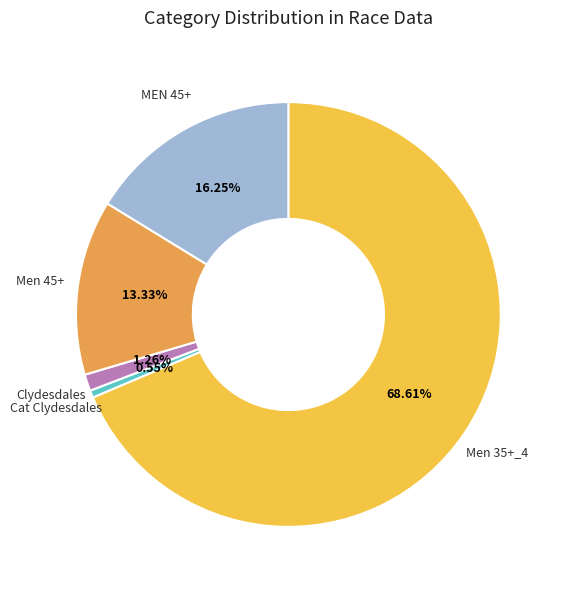

How many segments does this pie chart have?

5